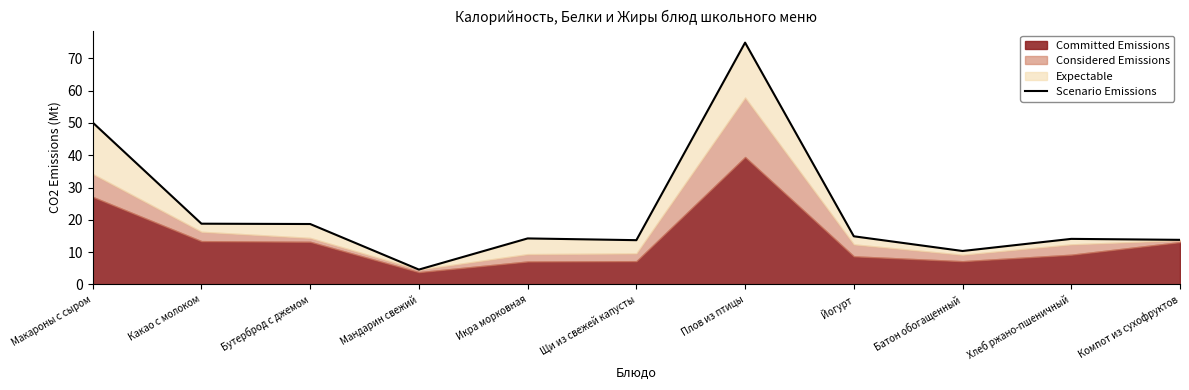

List the labels in order of value, smallest first.

Мандарин свежий, Батон обогащенный, Щи из свежей капусты, Компот из сухофруктов, Хлеб ржано-пшеничный, Икра морковная, Йогурт, Бутерброд с джемом, Какао с молоком, Макароны с сыром, Плов из птицы